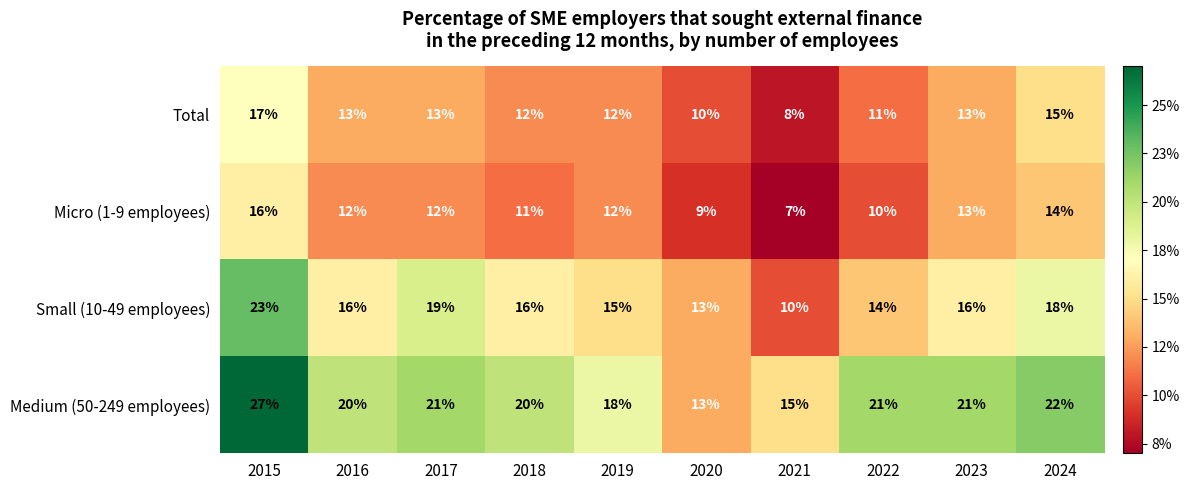

What is the sum of all Total values?

124